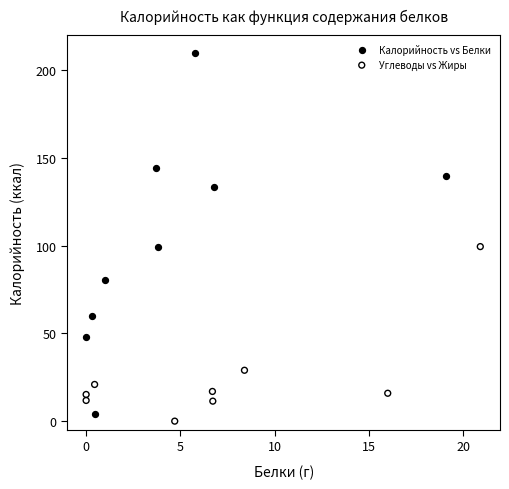

Which series has the largest Y range (max minus min)?

Калорийность vs Белки